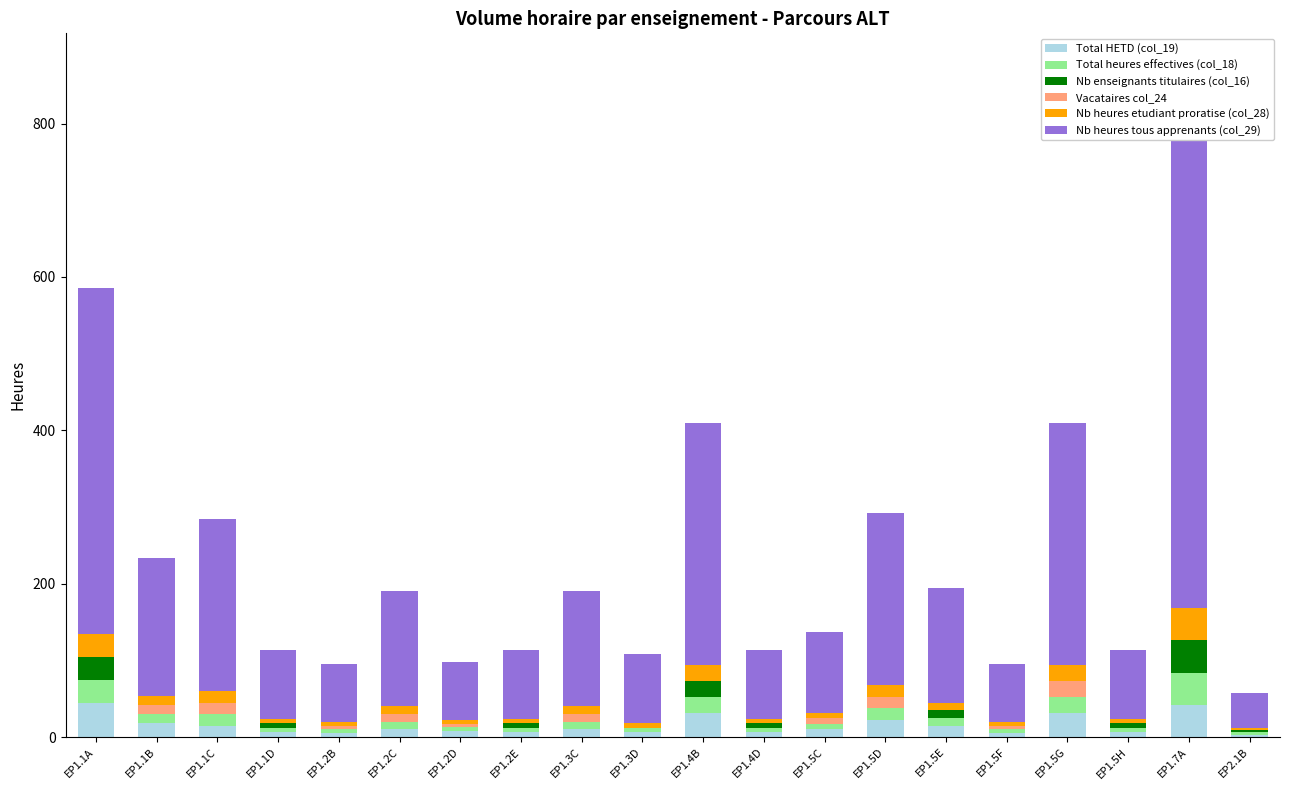

What is the highest value of the Nb heures etudiant proratise (col_28) series?

42.0